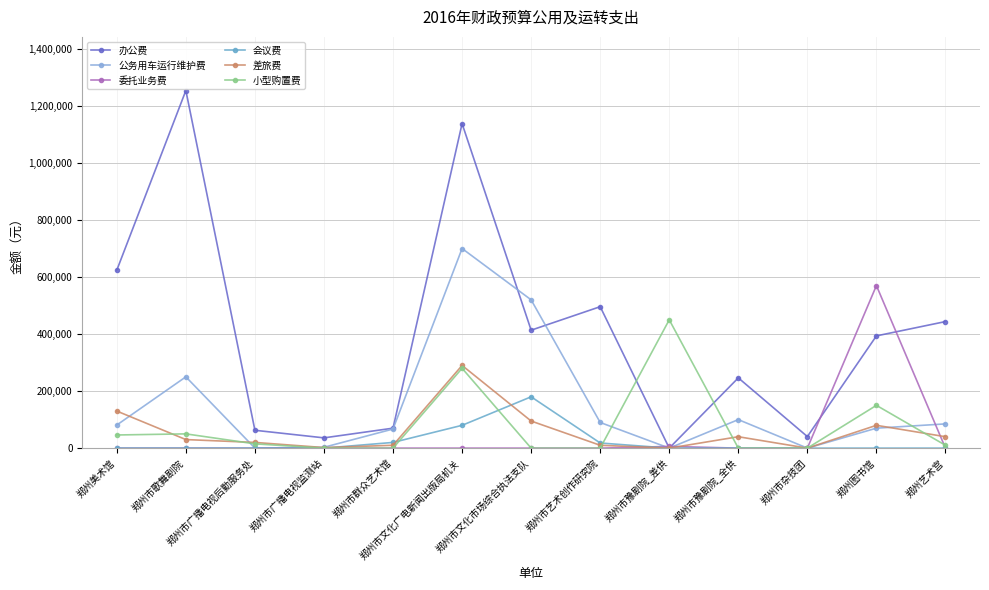

What is the label of the 7th point from the left?

郑州市文化市场综合执法支队